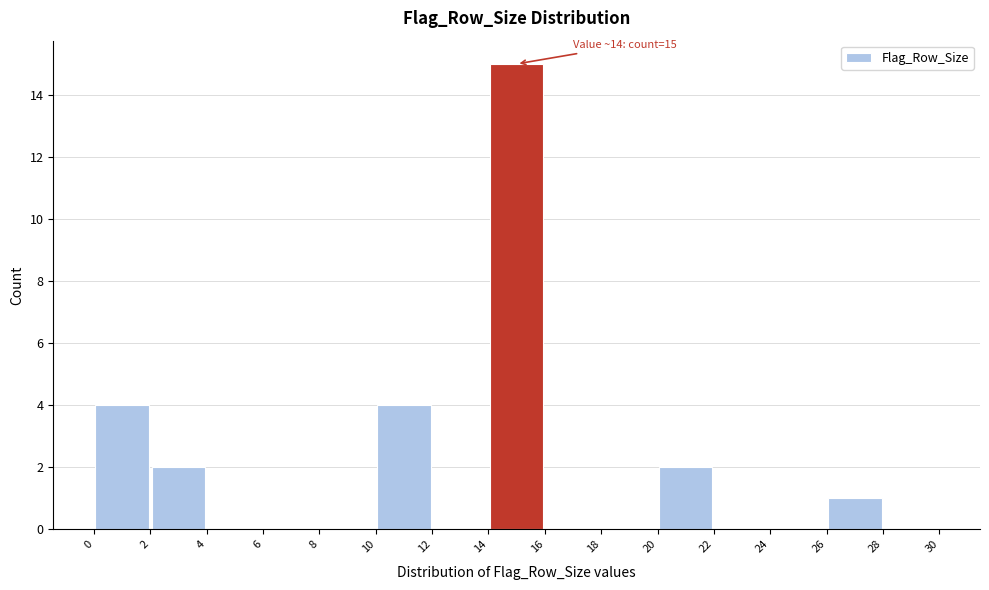

Over which range of the x-axis is the bar tallest?

14 to 16